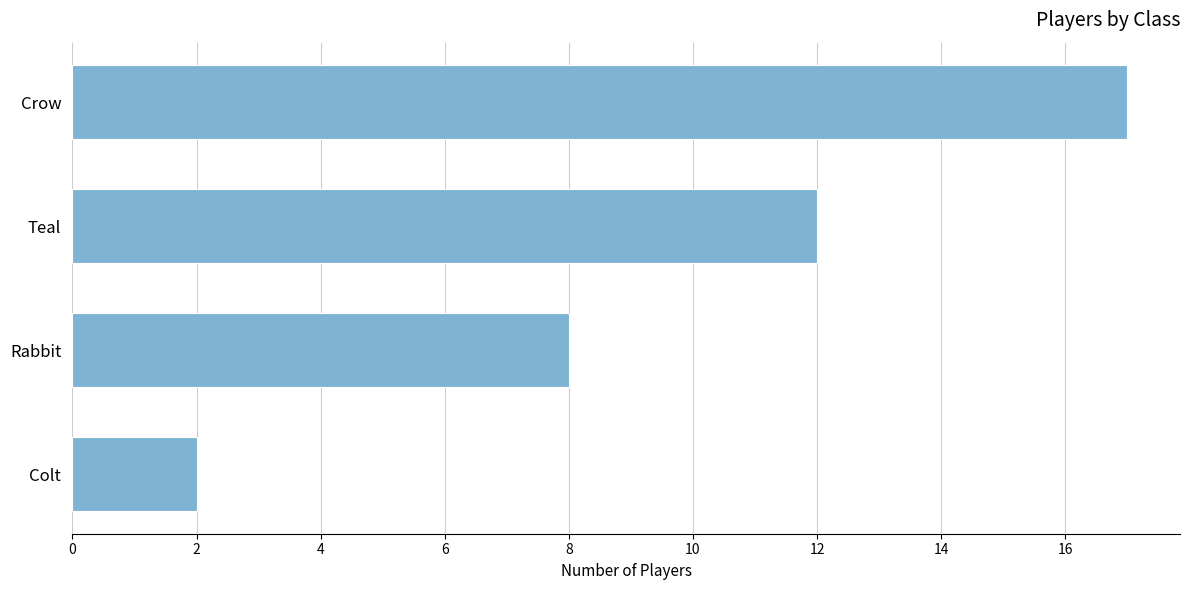

What is the sum of all values?

39